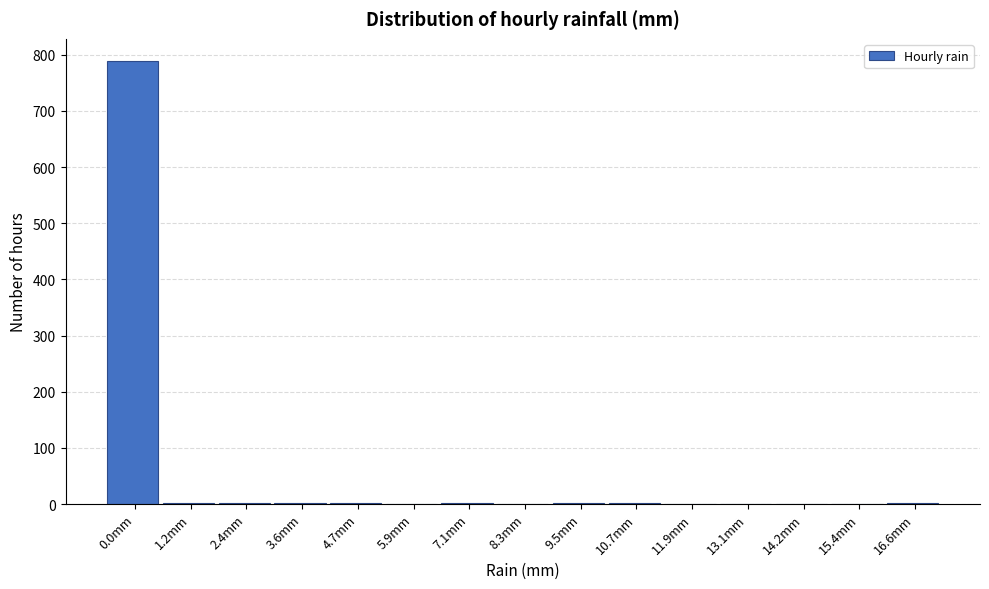

What is the greatest value displayed?

789